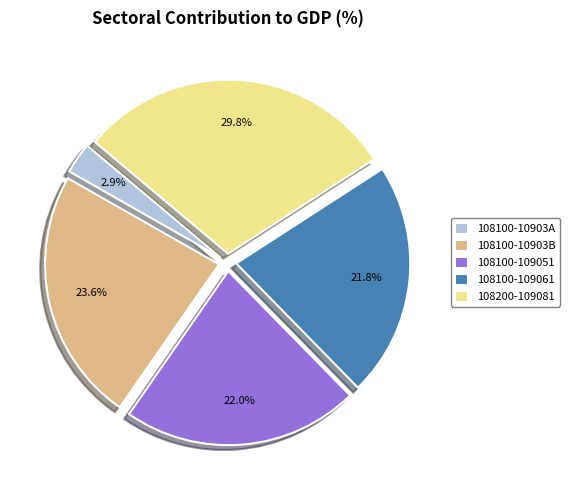

Does 108100-10903B represent more than half of the total?

No